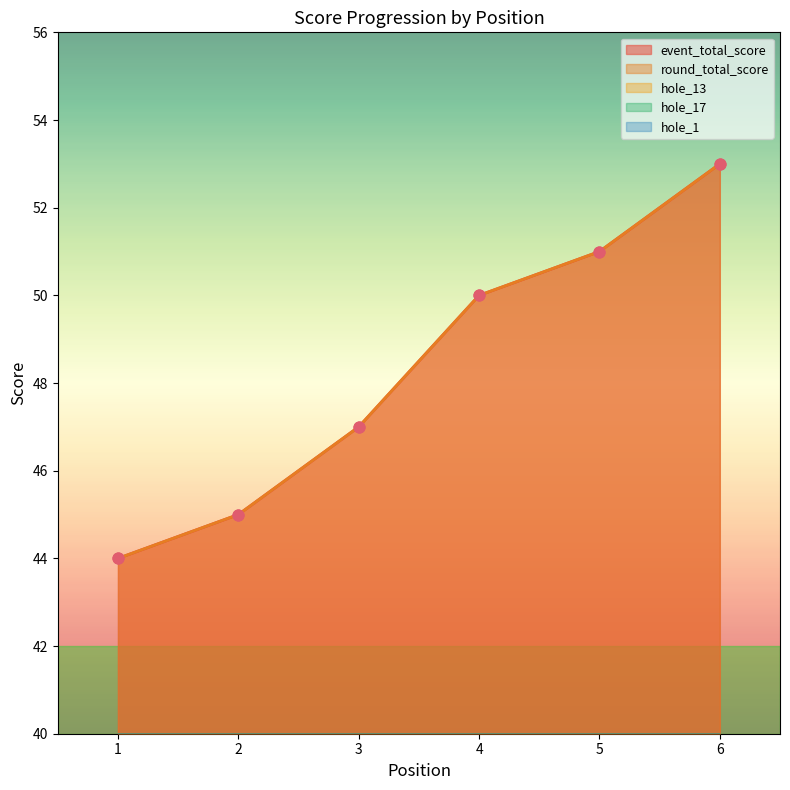

Which series has the widest spread of Y values?

event_total_score